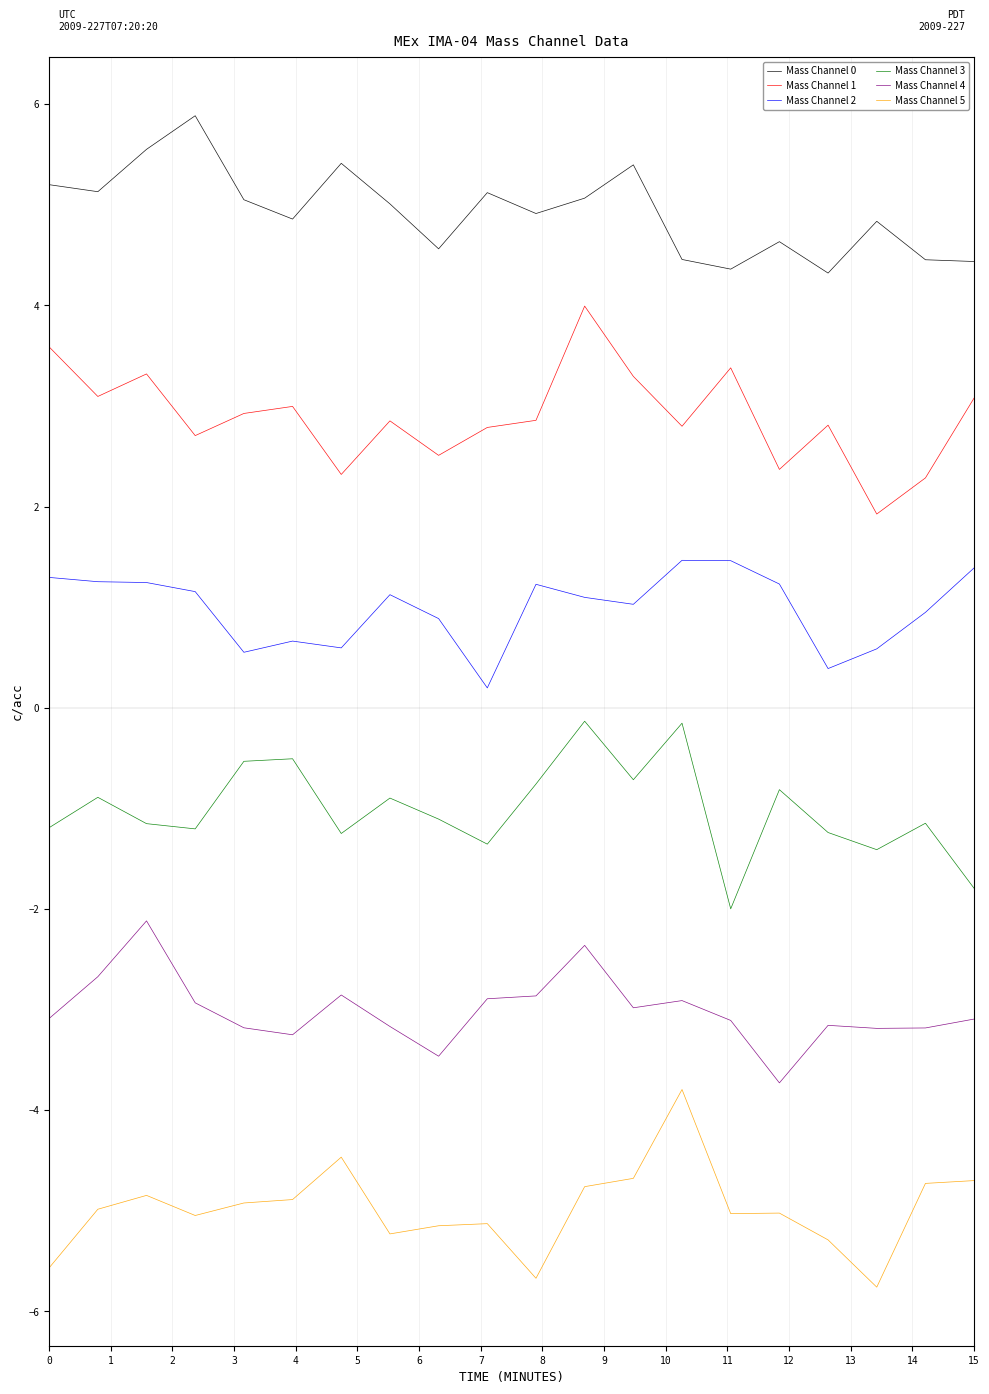

Which series has the largest total across all categories?

Mass Channel 0